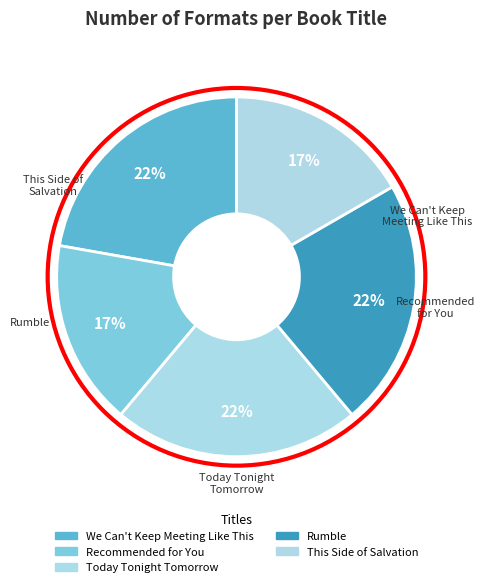

To the nearest percent, what portion does We Can't Keep Meeting Like This represent?

22%